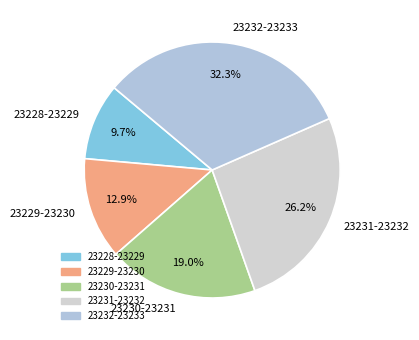

What is the largest slice in the pie chart?

23232-23233